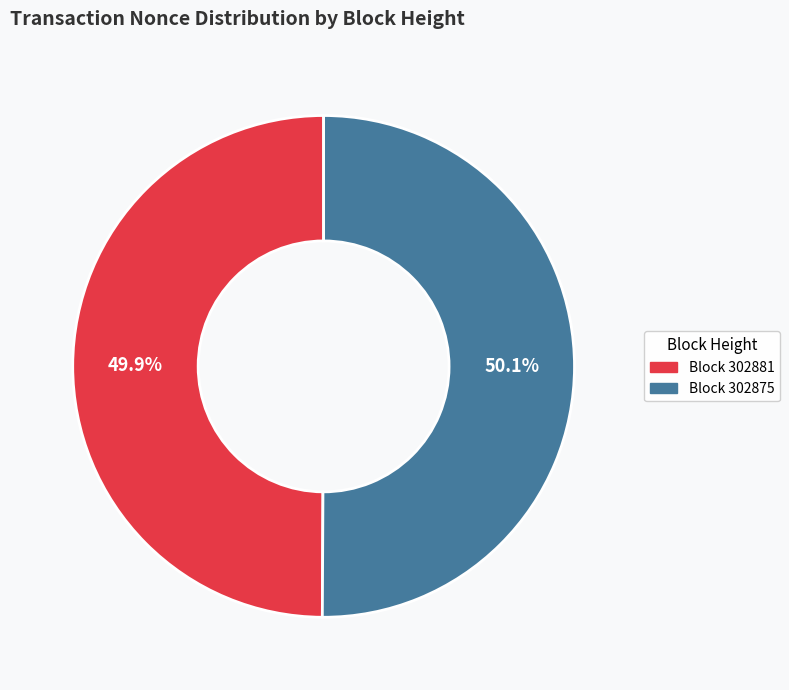

Is there a majority slice in this chart?

Yes